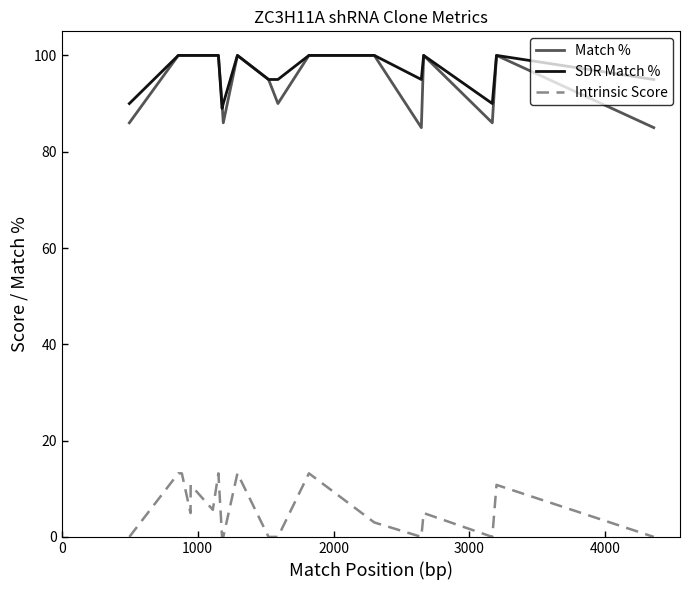

What is the average value of the SDR Match % series?

96.4